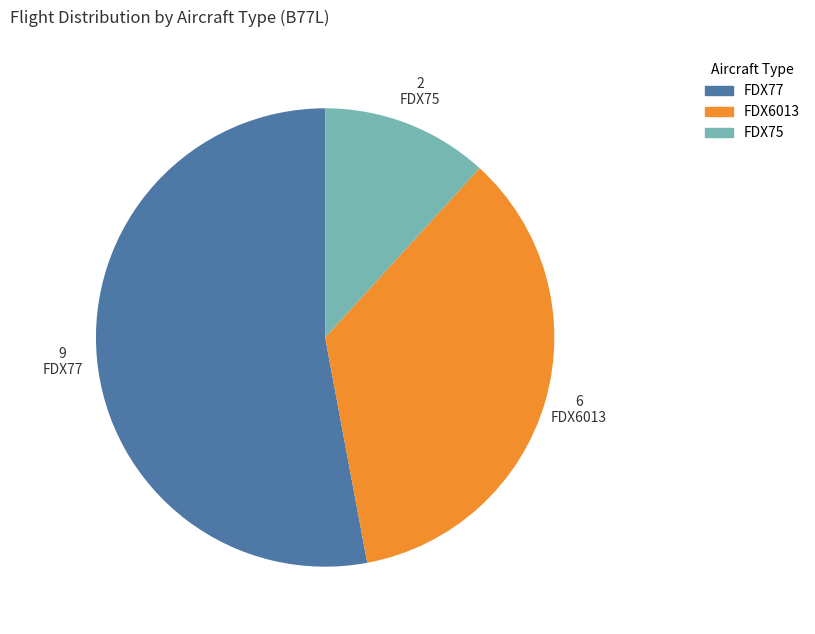

Which category has the smallest portion of the pie?

FDX75